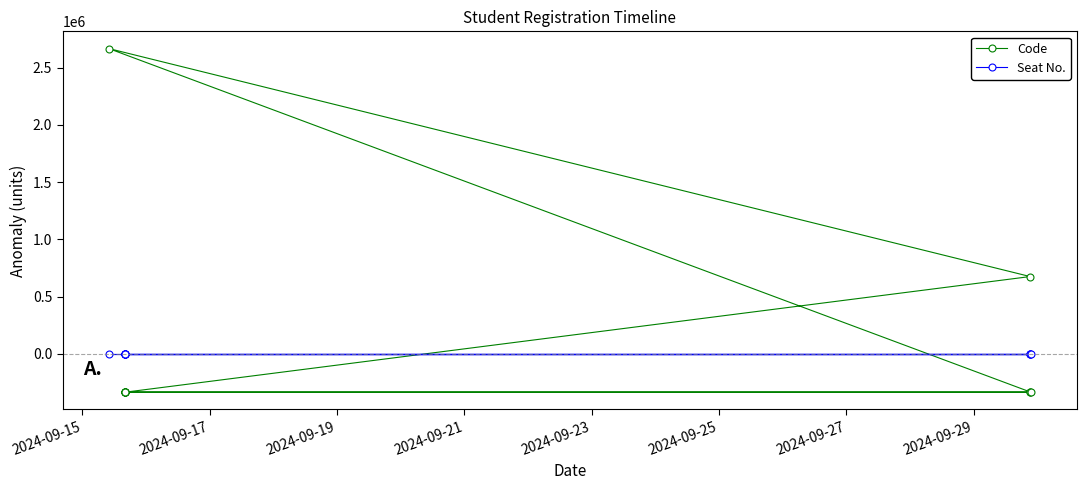

Which series has the largest range (max minus min)?

Code